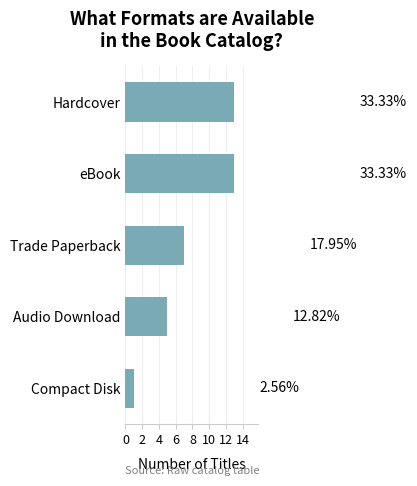

How many bars are there in total?

5